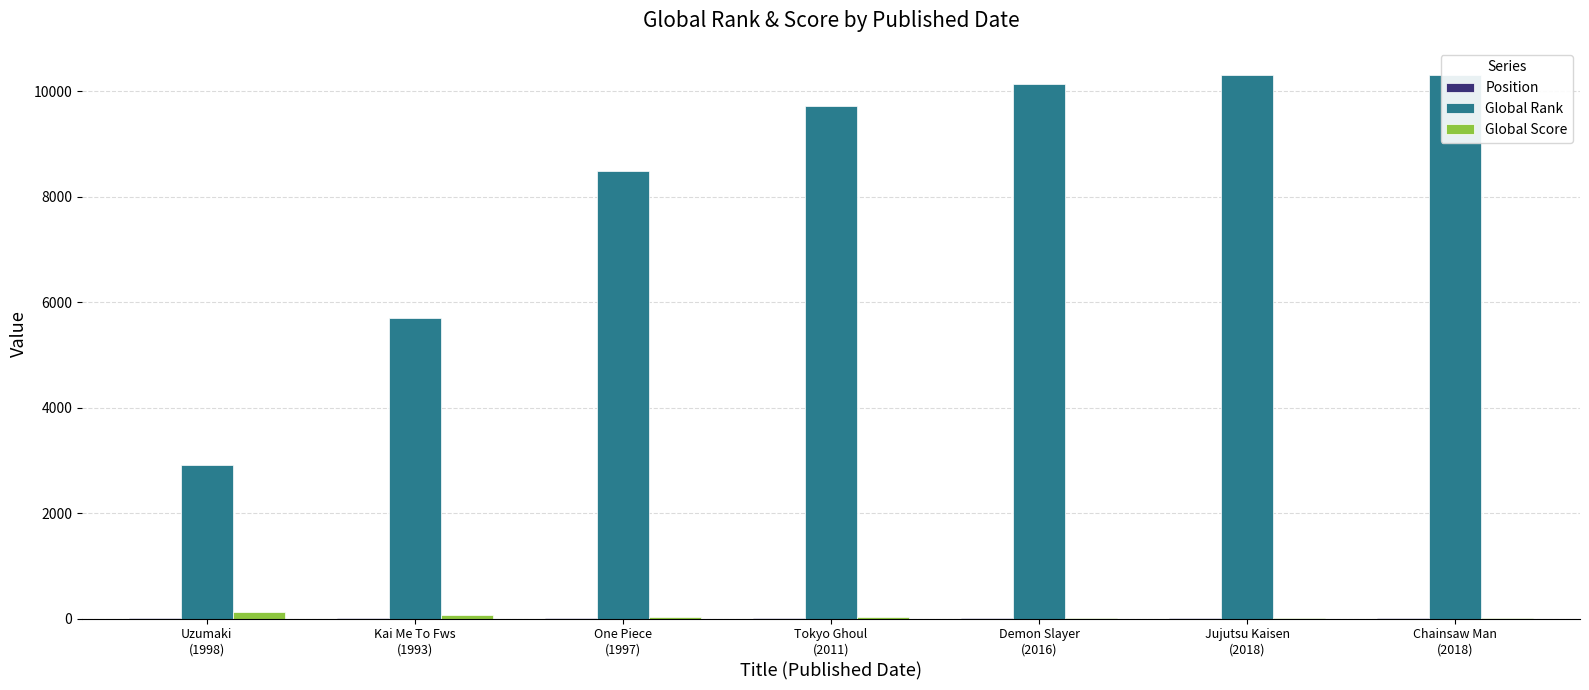

What is the sum of all Global Score values?

312